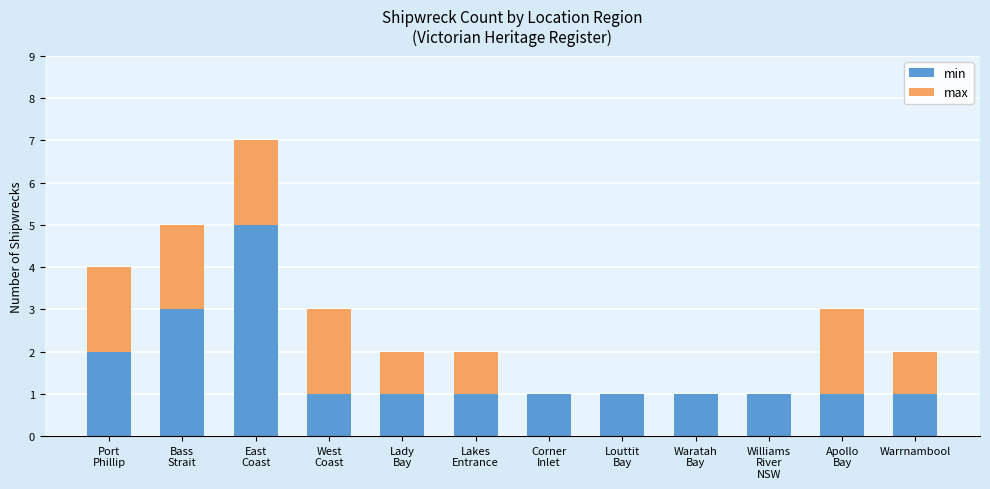

What is the sum of all min values?

19